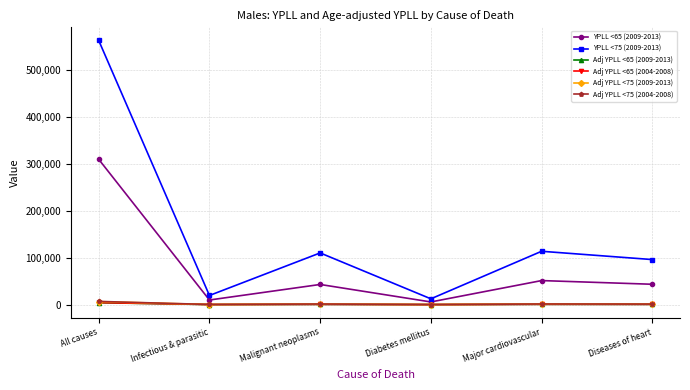

The value of Adj YPLL <75 (2004-2008) at Diabetes mellitus is 136.3. True or false?

True